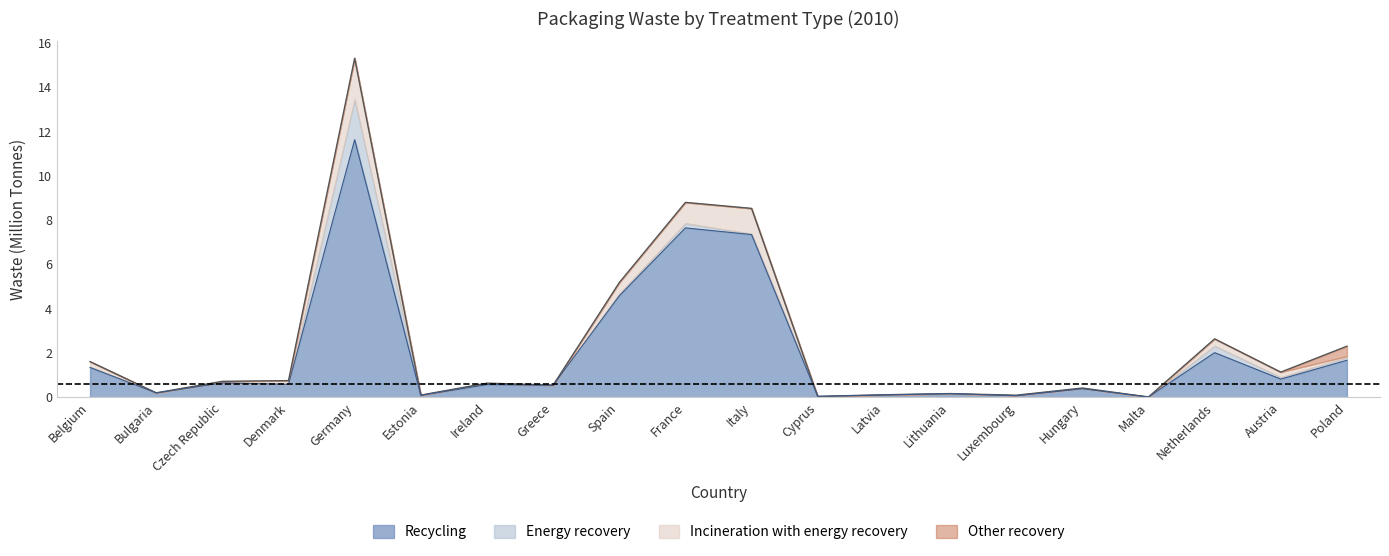

What is the sum of the Recycling values at Hungary and Cyprus?

0.4